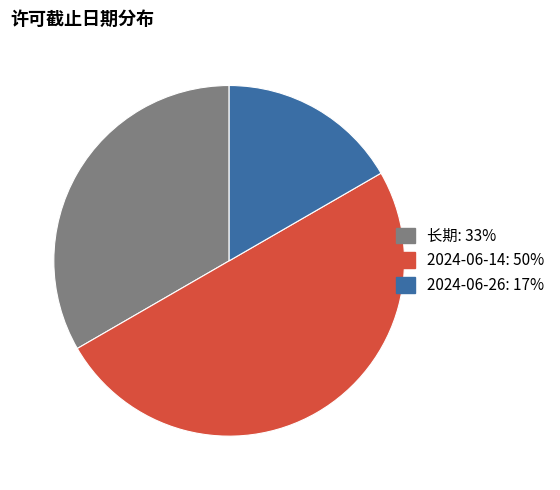

True or false: 2024-06-26: 17% accounts for 17% of the total.

True